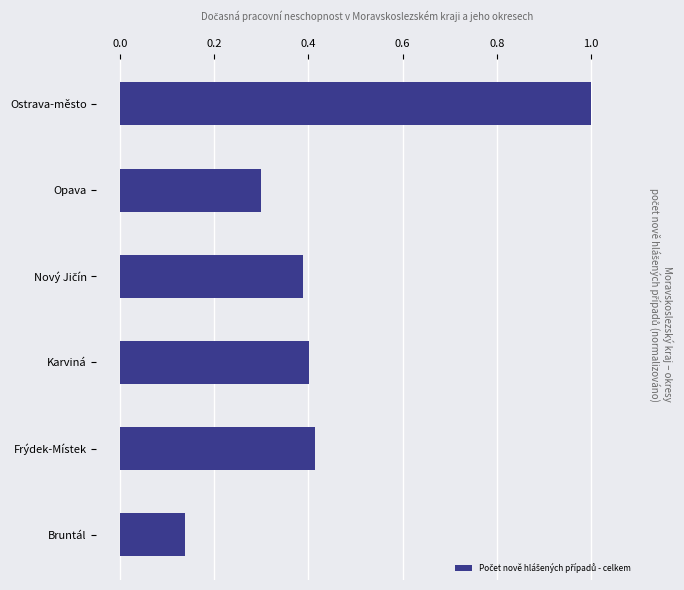

Where is the data nearest to the value 0?

Bruntál